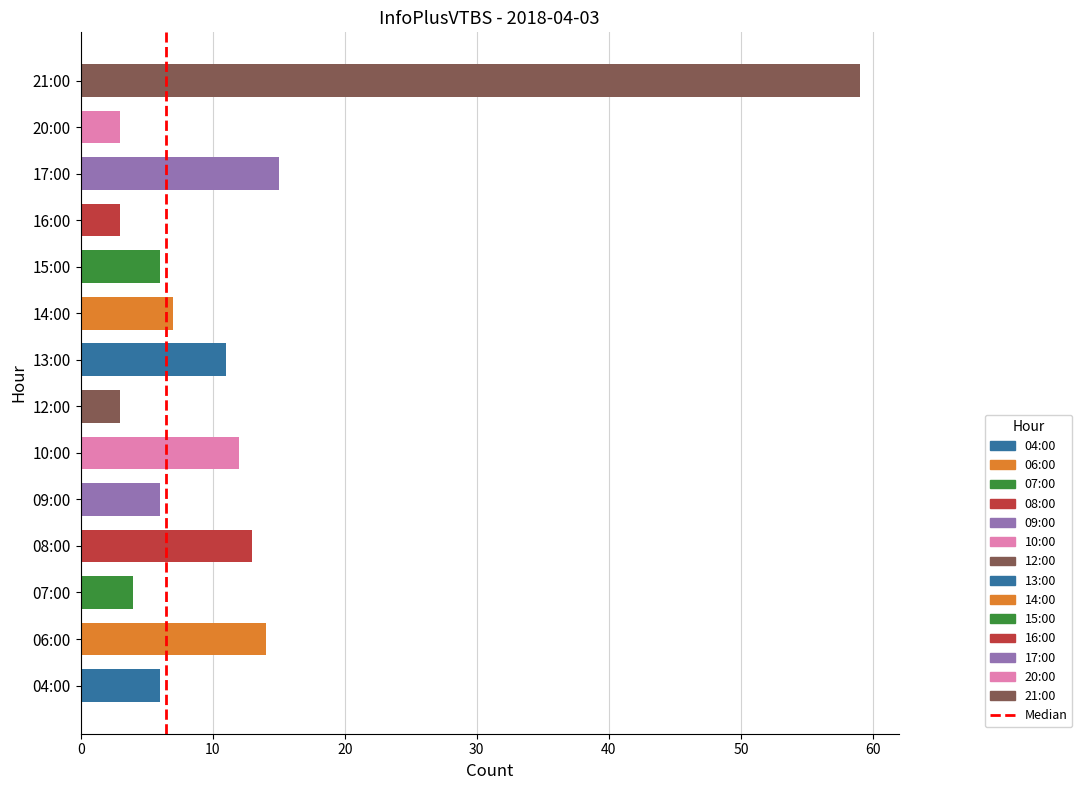

What is the difference between the maximum and minimum values?

56